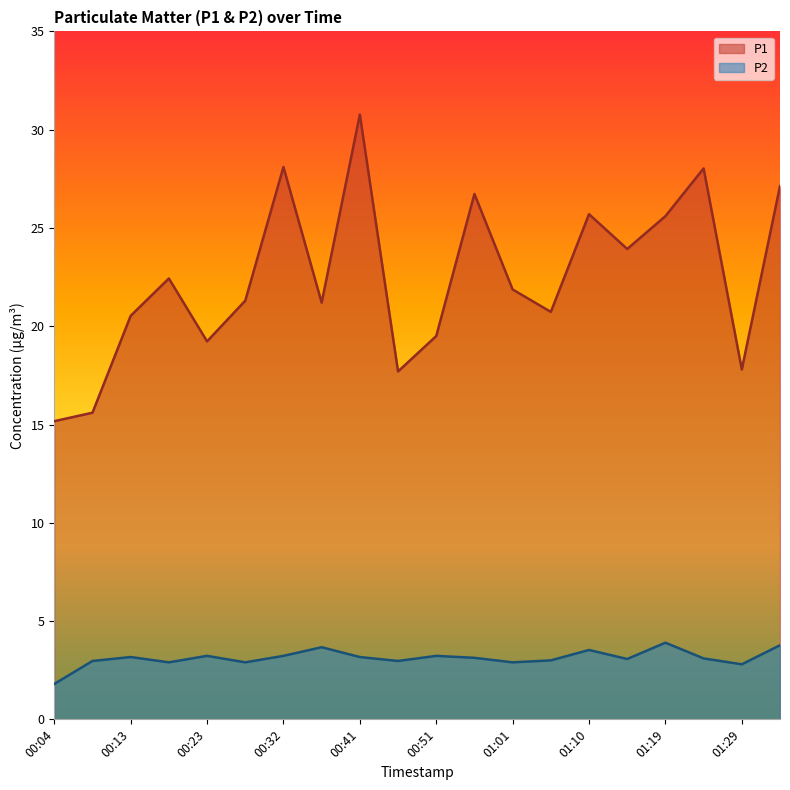

What are all the series names shown in the legend?

P1, P2